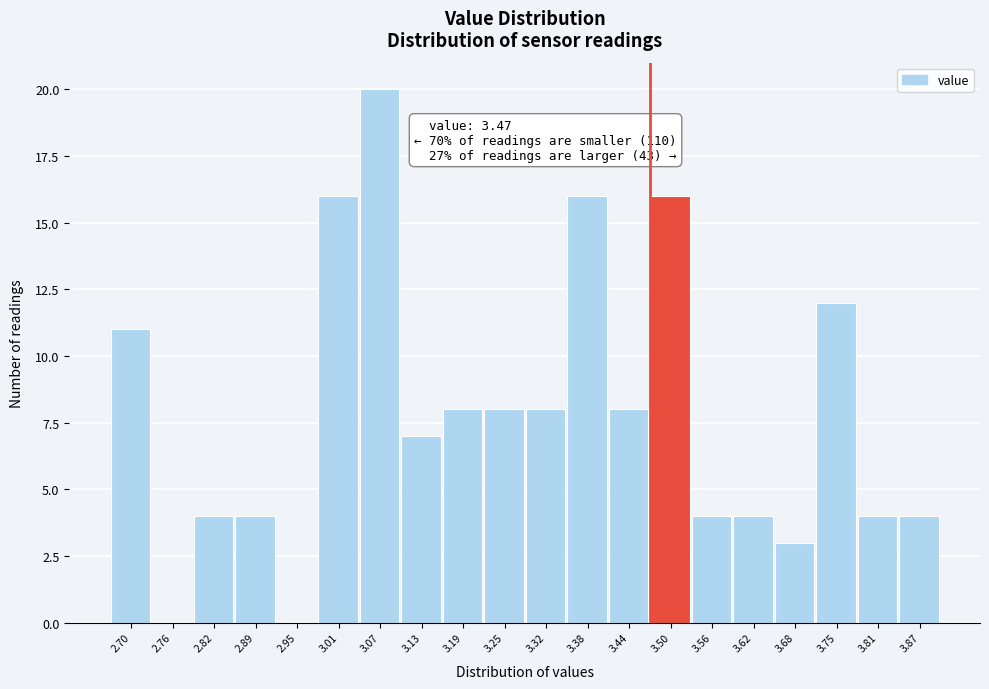

Over which range of the x-axis is the bar tallest?

3.04 to 3.10